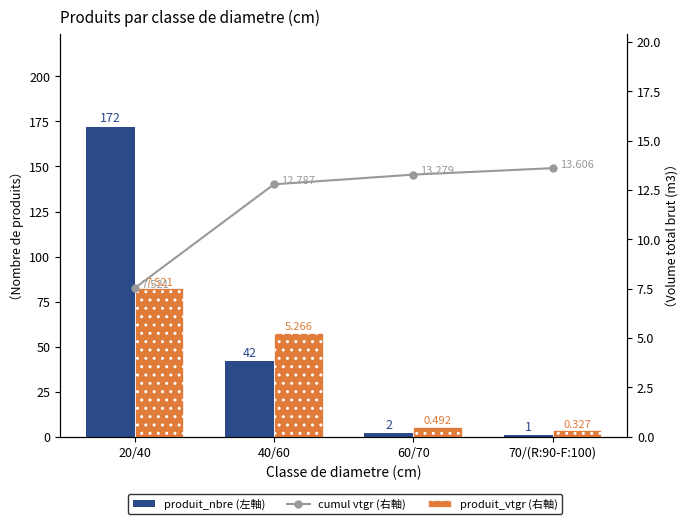

Read the produit_nbre (左軸) value at 40/60.

42.0